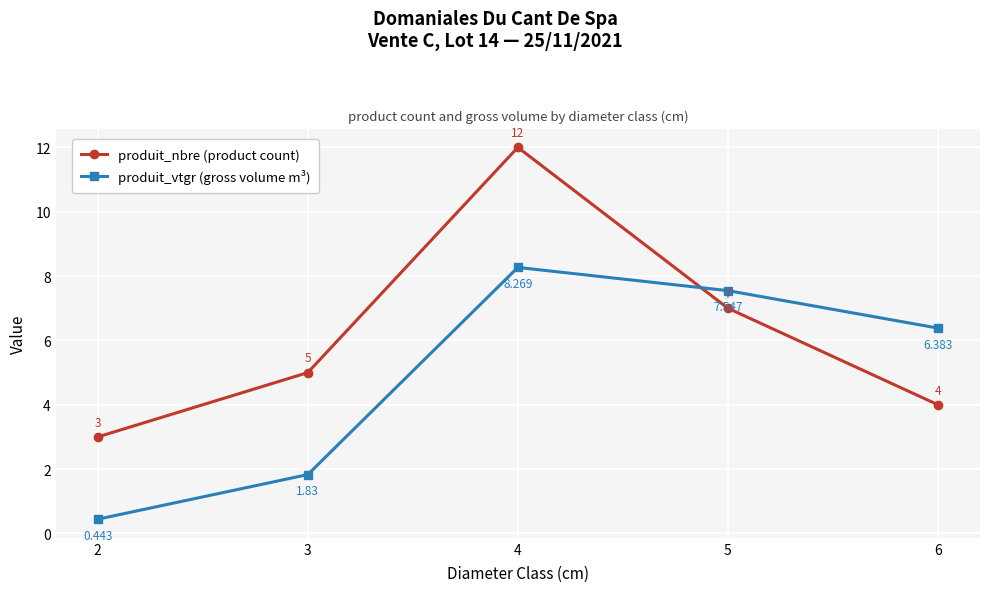

How many intersections are there between produit_vtgr (gross volume m³) and produit_nbre (product count)?

1